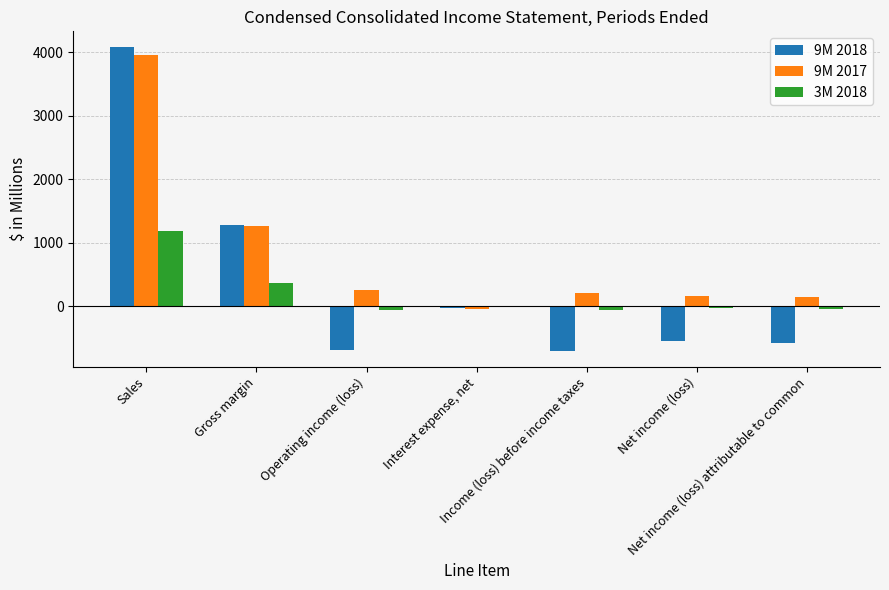

Which series has the largest total across all categories?

9M 2017